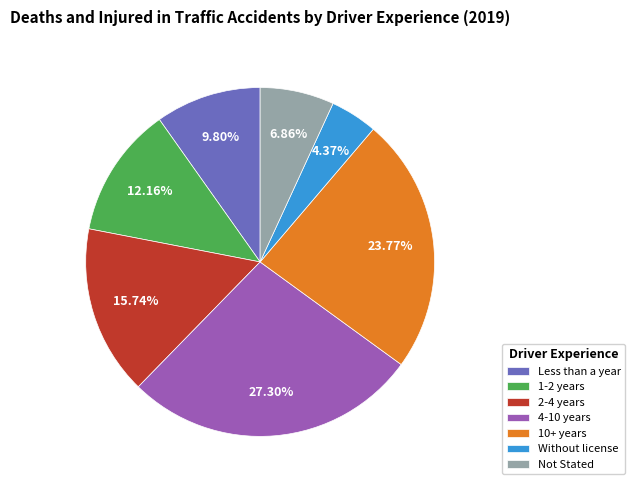

How many segments does this pie chart have?

7